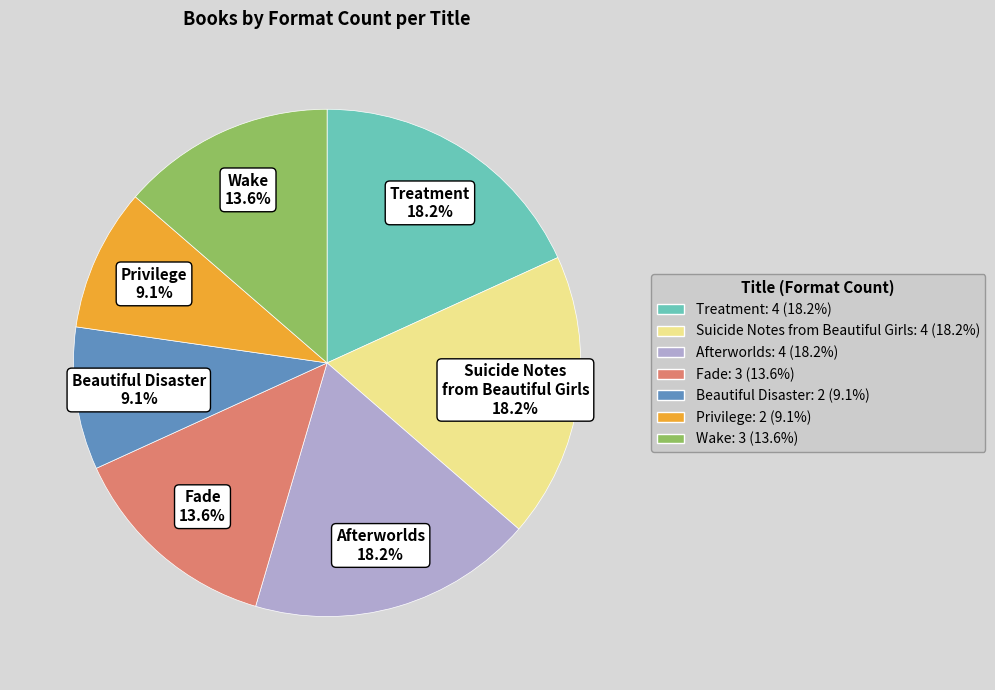

What percentage is the Privilege slice, to the nearest percent?

9%